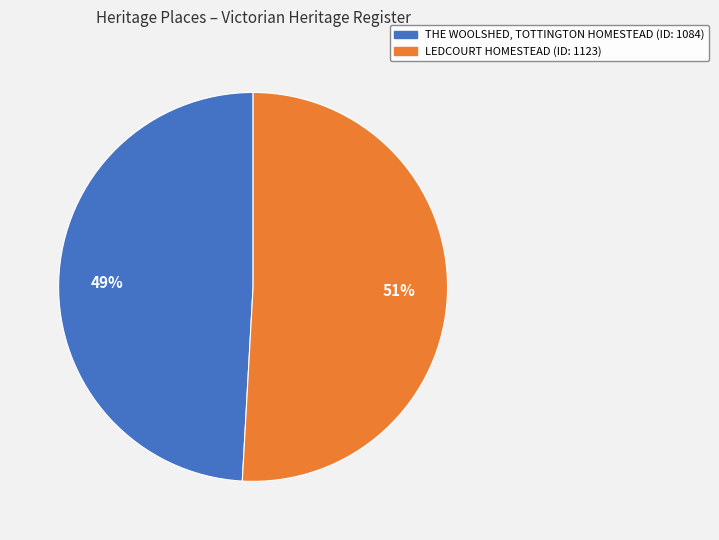

To the nearest percent, what is the average slice percentage?

50%